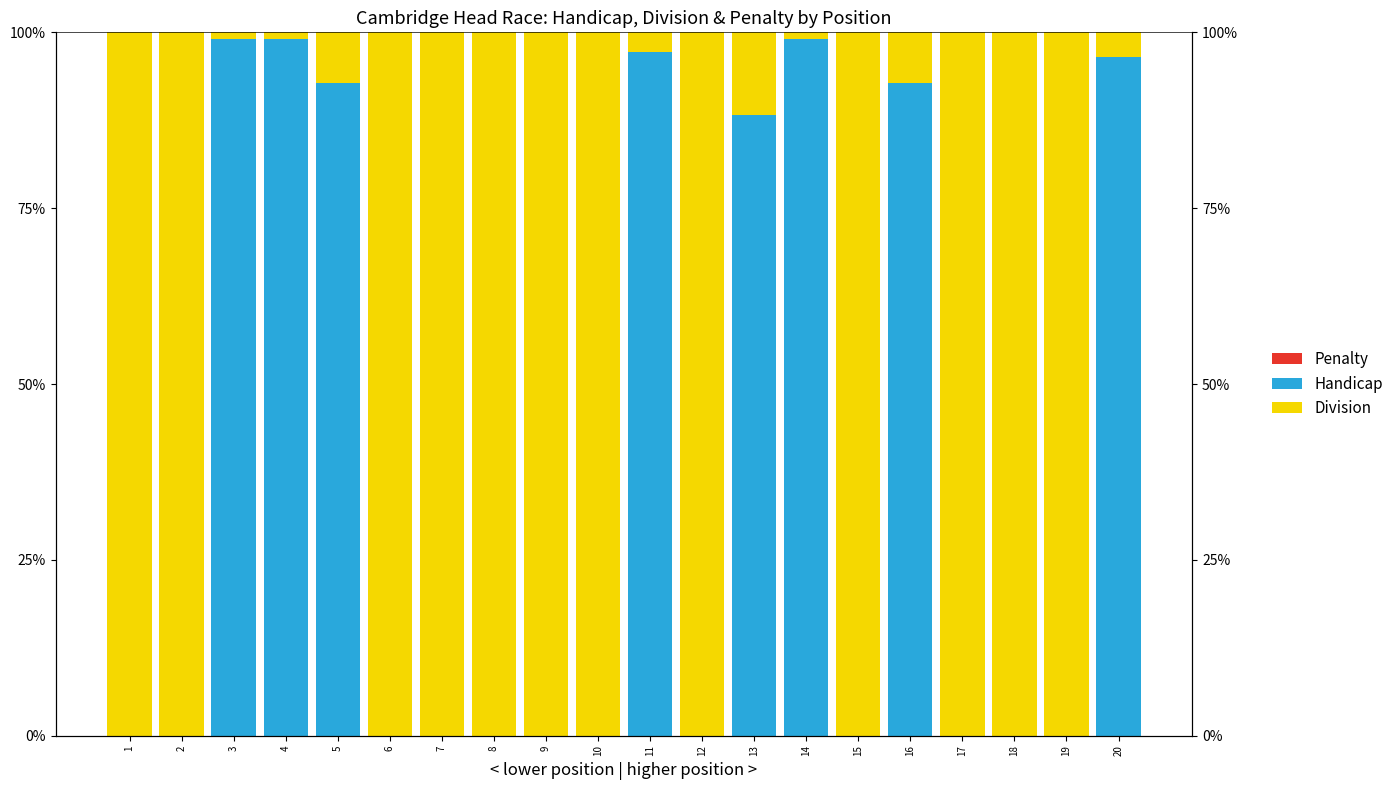

Where is Handicap nearest to the value 49?

13